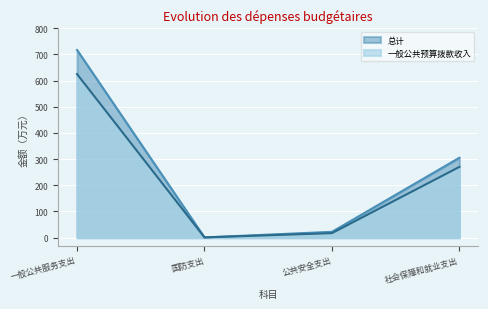

List the labels in order of 一般公共预算拨款收入 value, smallest first.

国防支出, 公共安全支出, 社会保障和就业支出, 一般公共服务支出